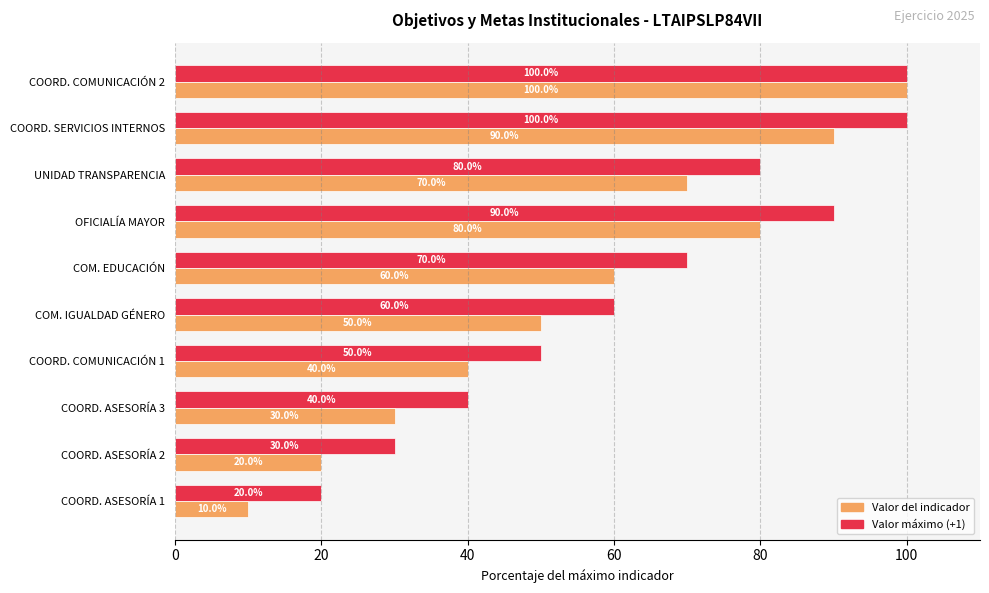

At which category does the chart reach its minimum across all series?

COORD. ASESORÍA 1